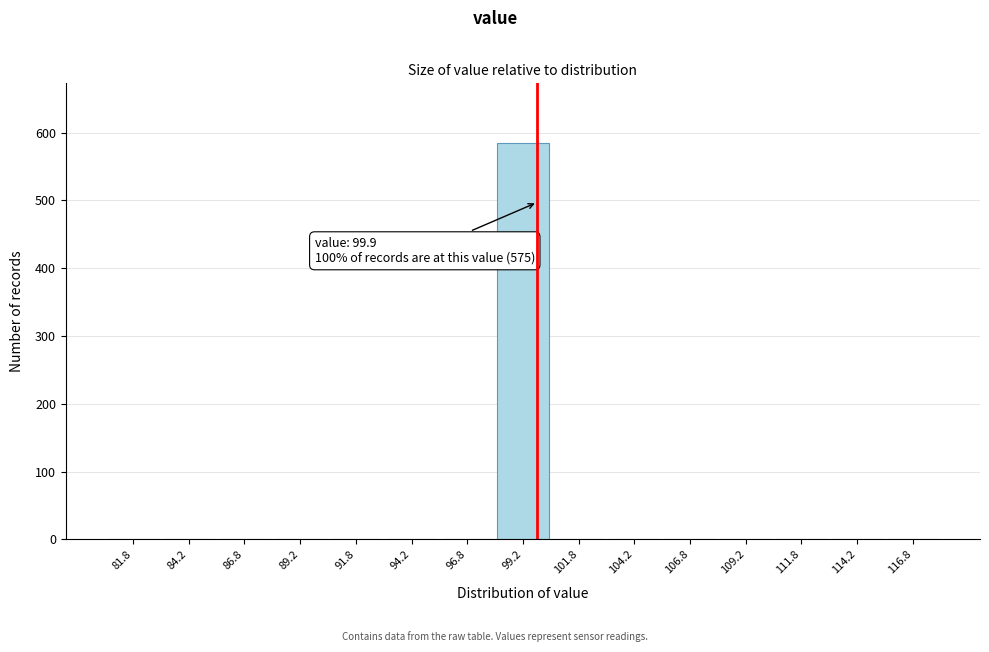

Over which range of the x-axis is the bar tallest?

98.0 to 100.5